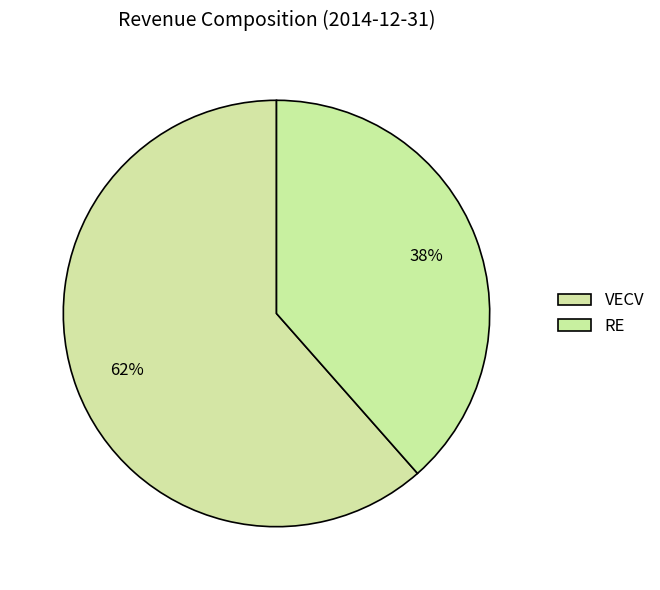

Count the number of slices in the pie.

2